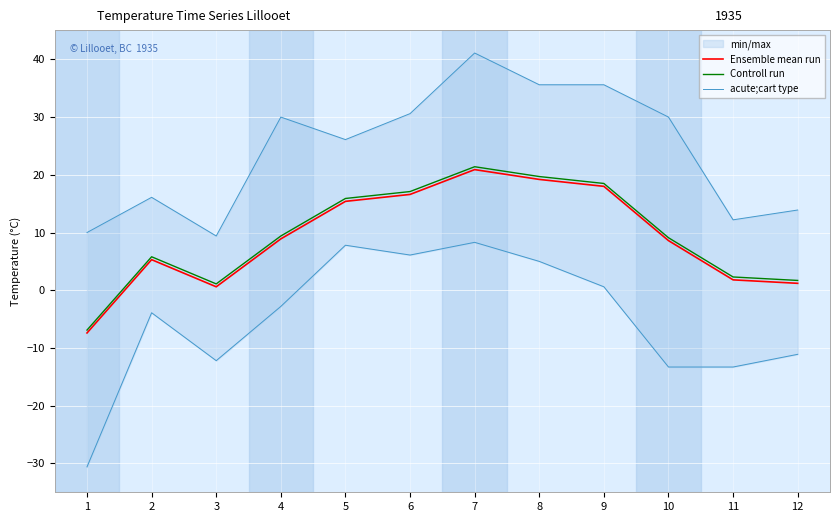

The value of Ensemble mean run at 8 is 9.1. True or false?

False